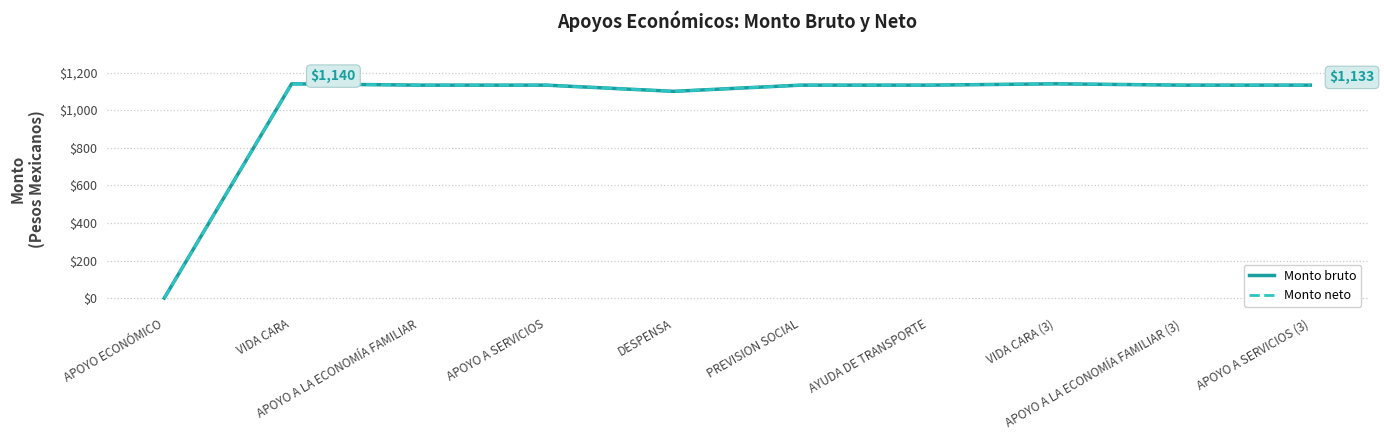

Which series has the largest total across all categories?

Monto bruto